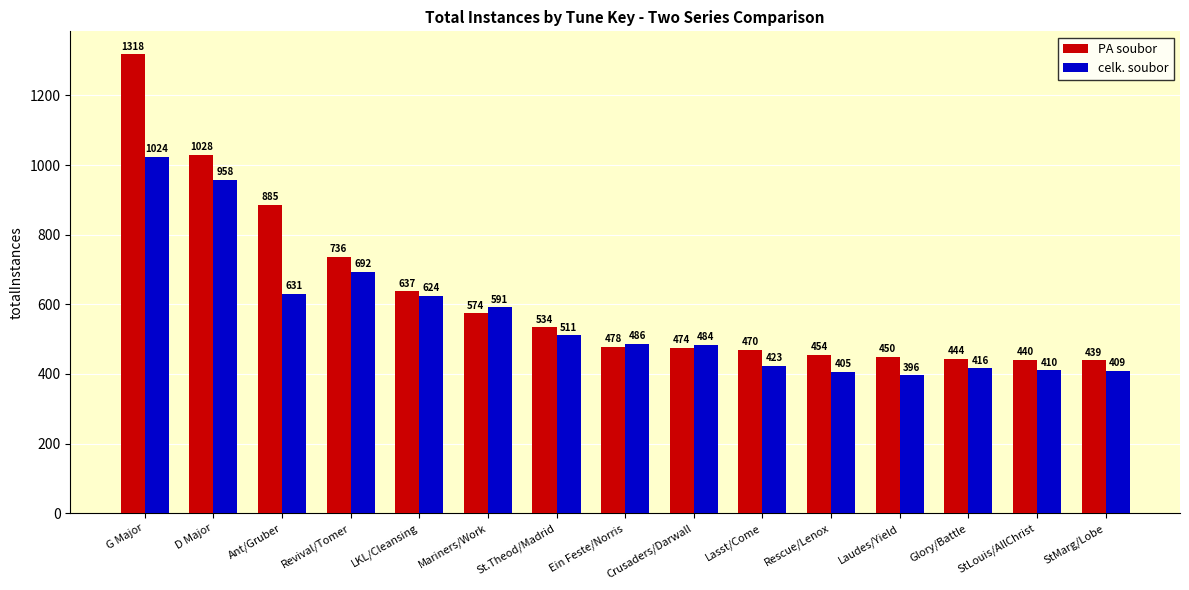

What is the difference between the PA soubor values at D Major and Laudes/Yield?

578